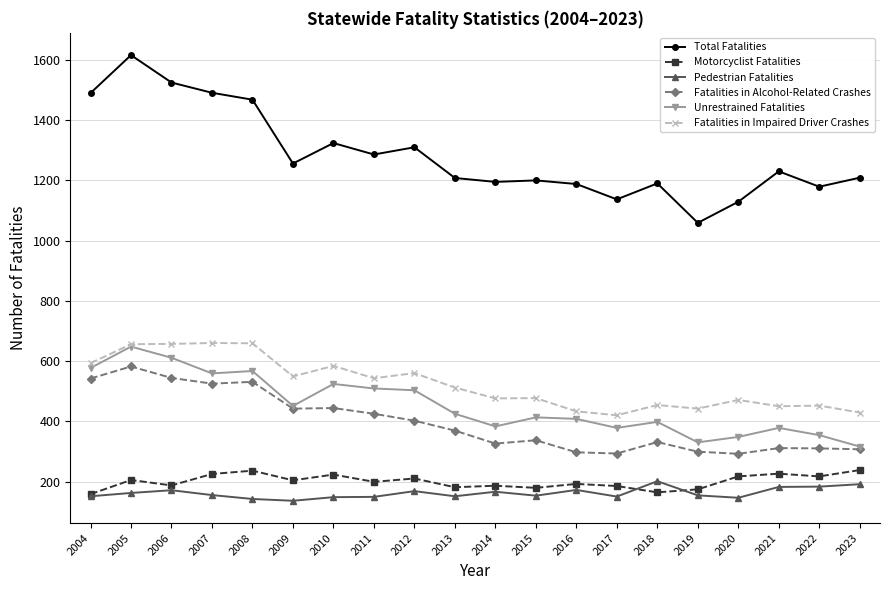

The value of Fatalities in Alcohol-Related Crashes at 2005 is 313. True or false?

False